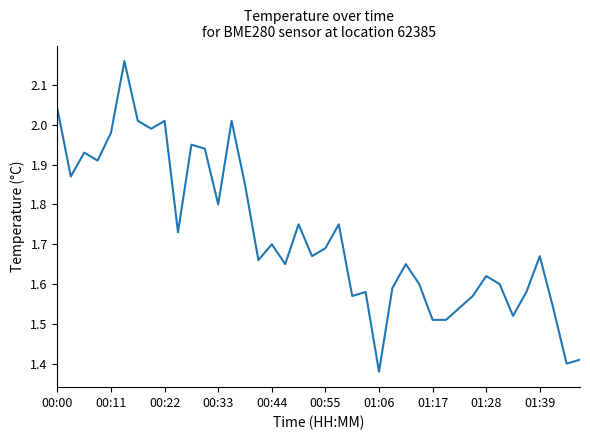

What is the maximum value shown in the chart?

2.2